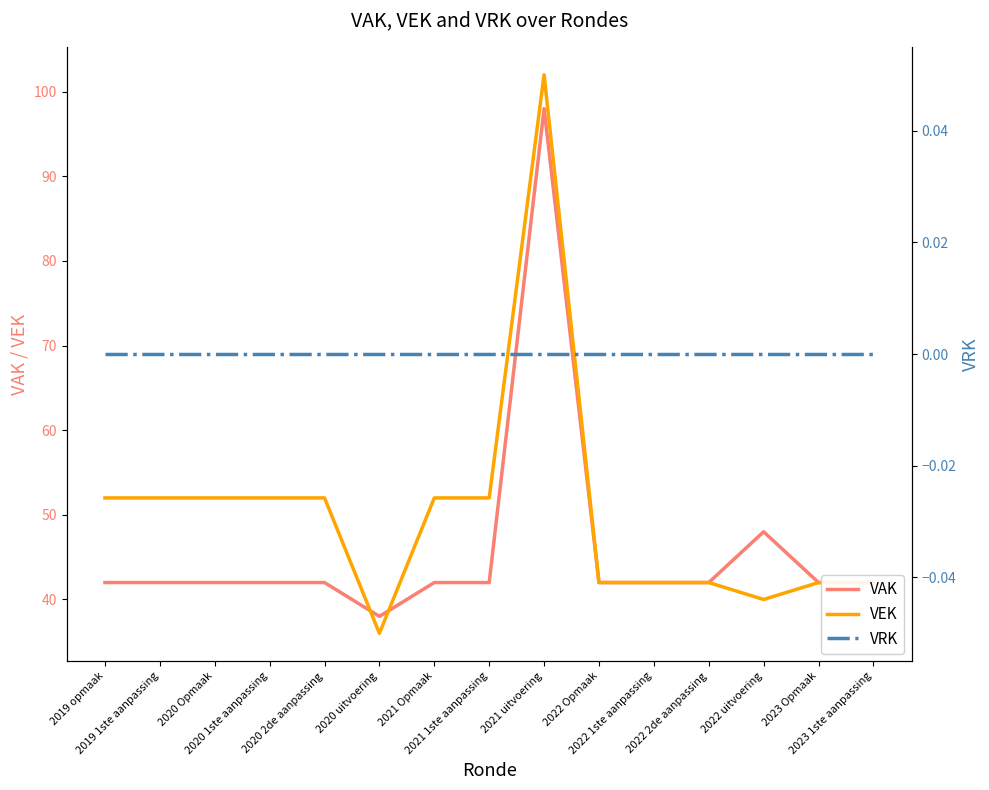

Read the VEK value at 2022 uitvoering.

40